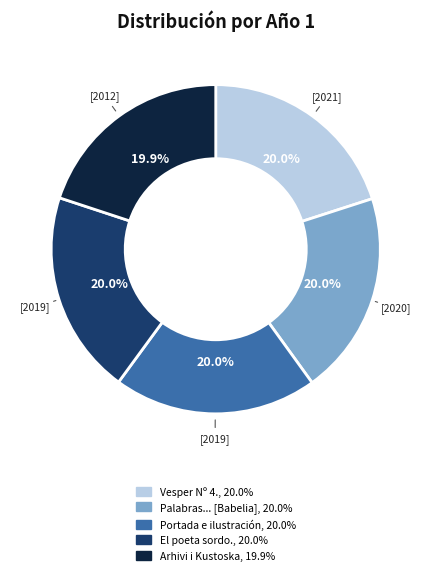

To the nearest percent, what is the average slice percentage?

20%